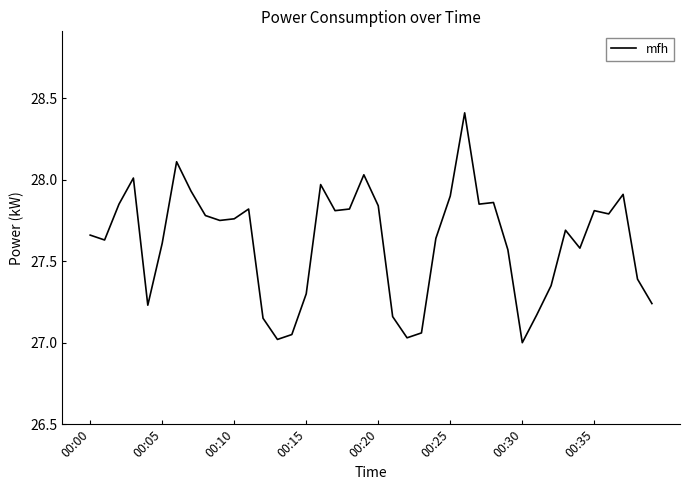

What is the difference between the maximum and minimum values?

1.4